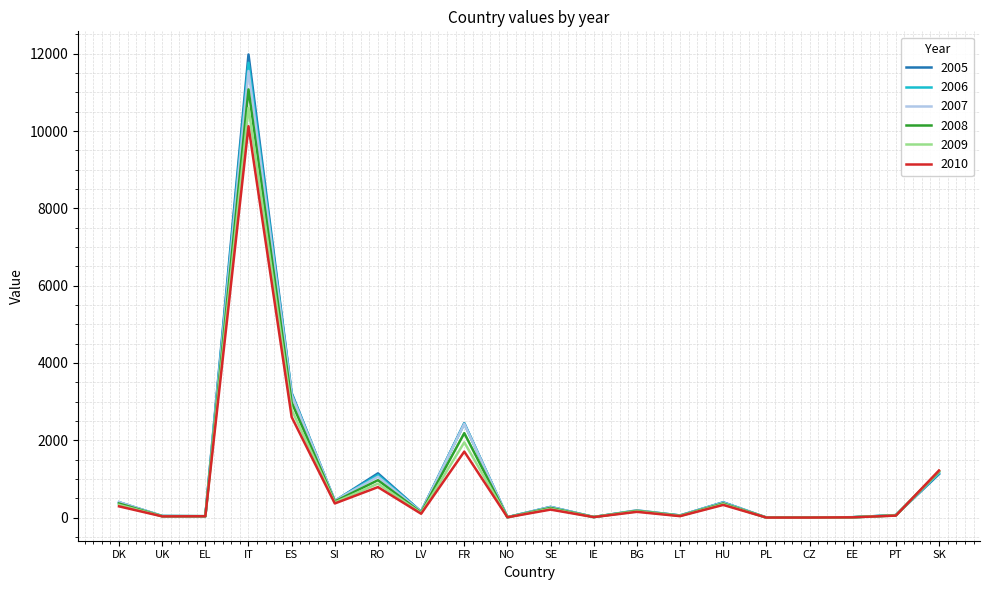

Which series changed the most between FR and EE?

2005